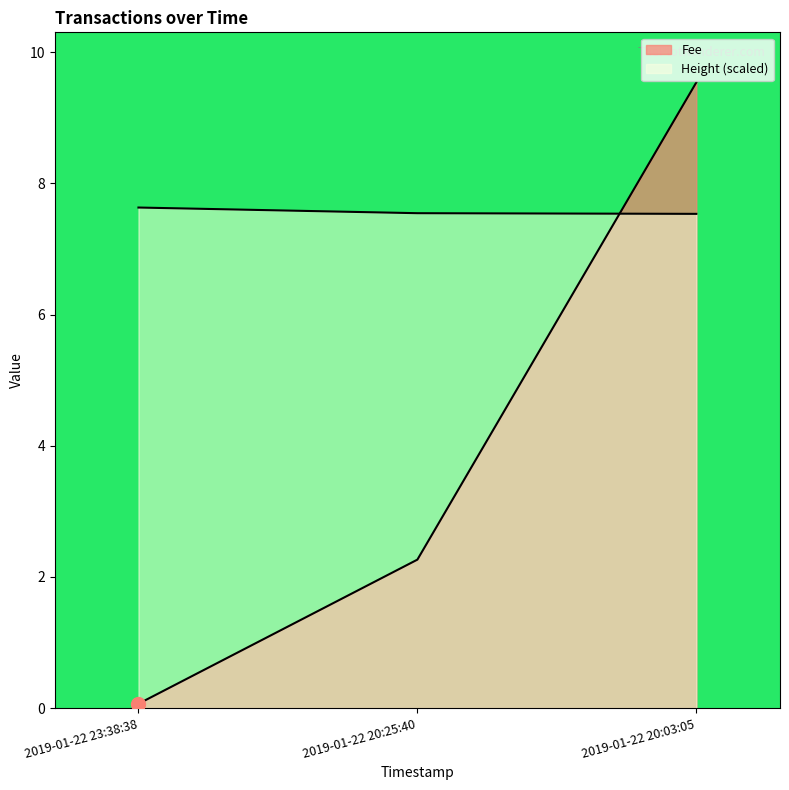

List the series in order of their overall mean, lowest first.

Fee, Height